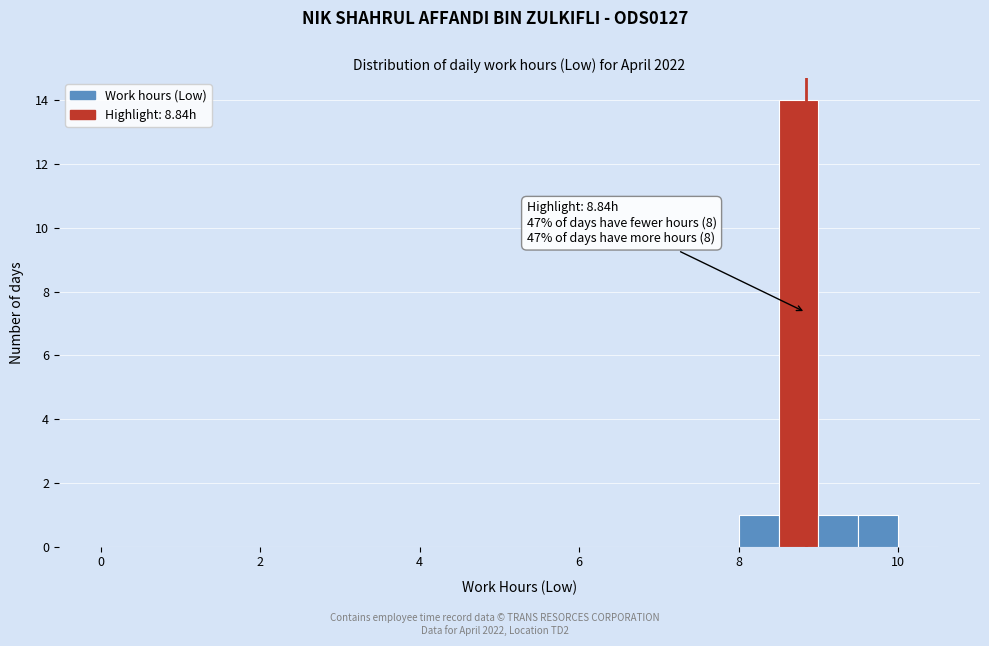

Around what value on the x-axis is the tallest bar? Give the approximate position of its centre, as read against the axis.

8.8